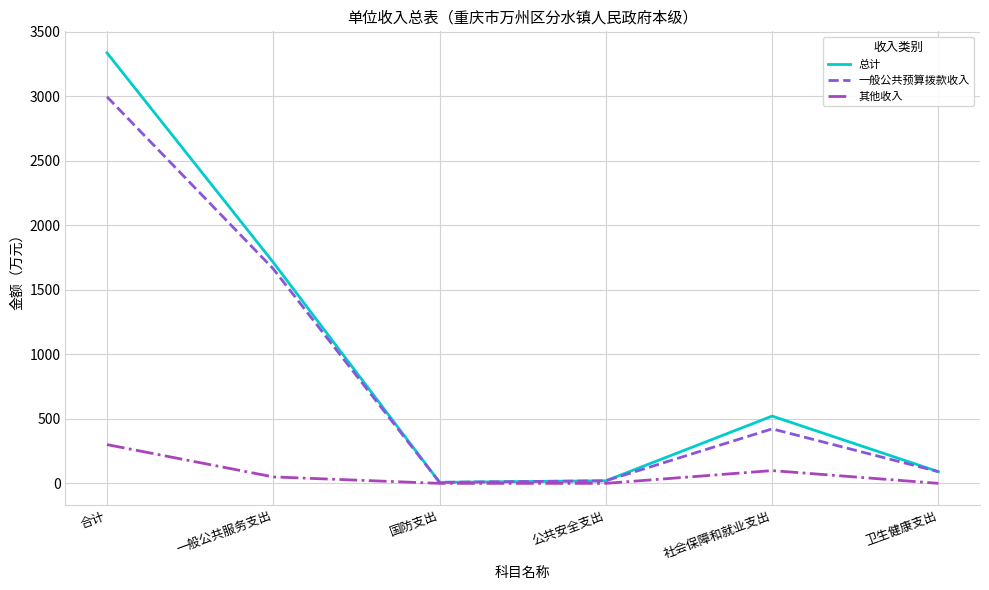

Which series has the largest range (max minus min)?

总计